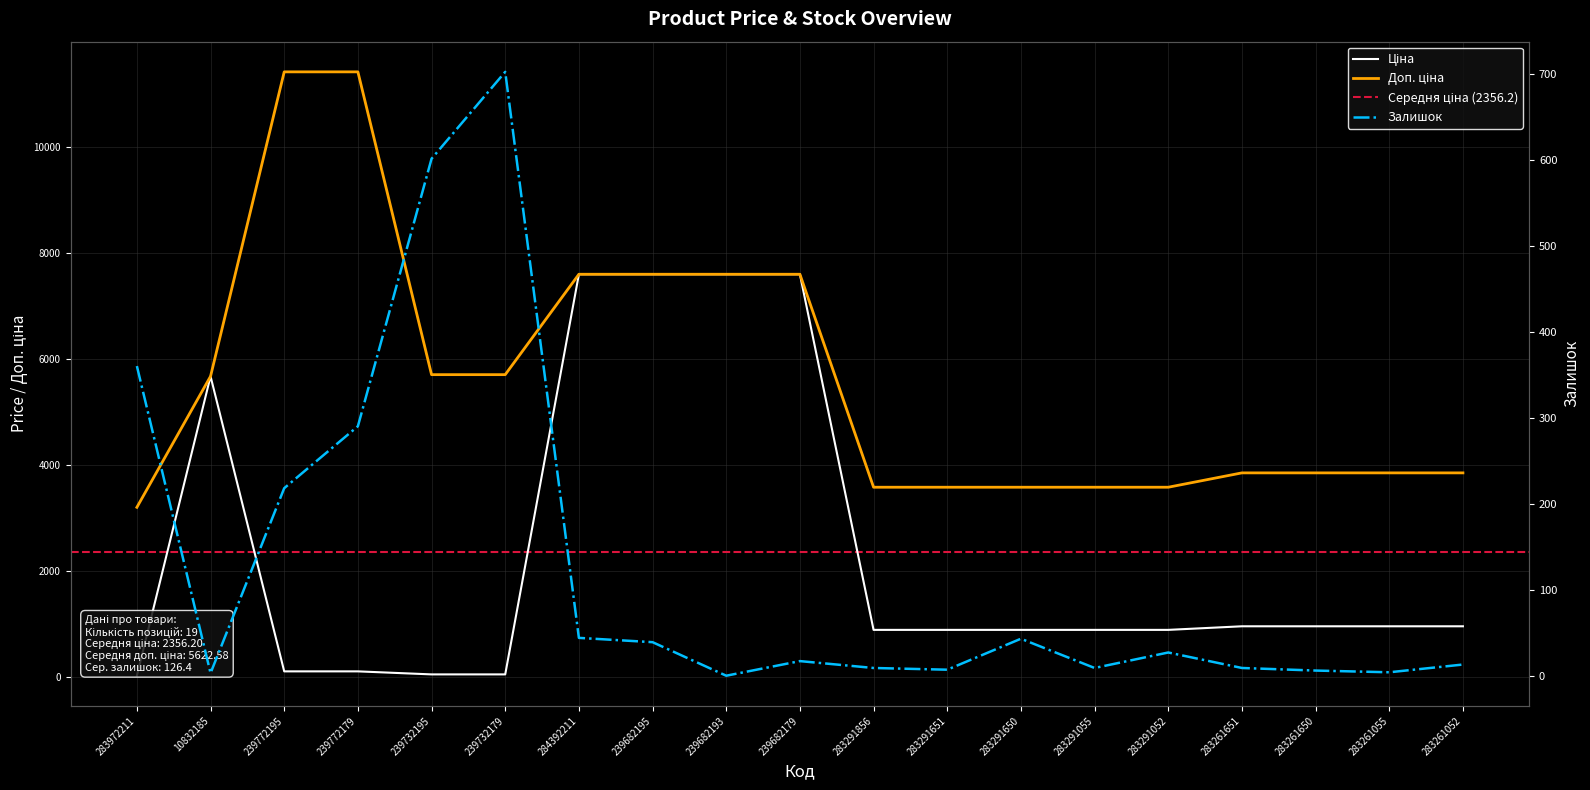

List the labels in order of Залишок value, smallest first.

239682193, 10832185, 283261055, 283261650, 283291651, 283291856, 283291055, 283261651, 283261052, 239682179, 283291052, 239682195, 283291650, 284392211, 239772195, 239772179, 283972211, 239732195, 239732179